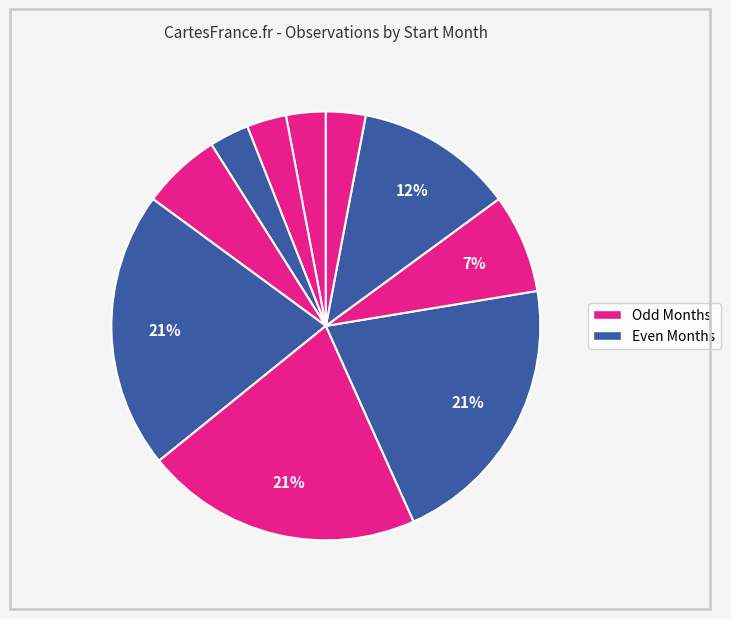

Count the number of slices in the pie.

10